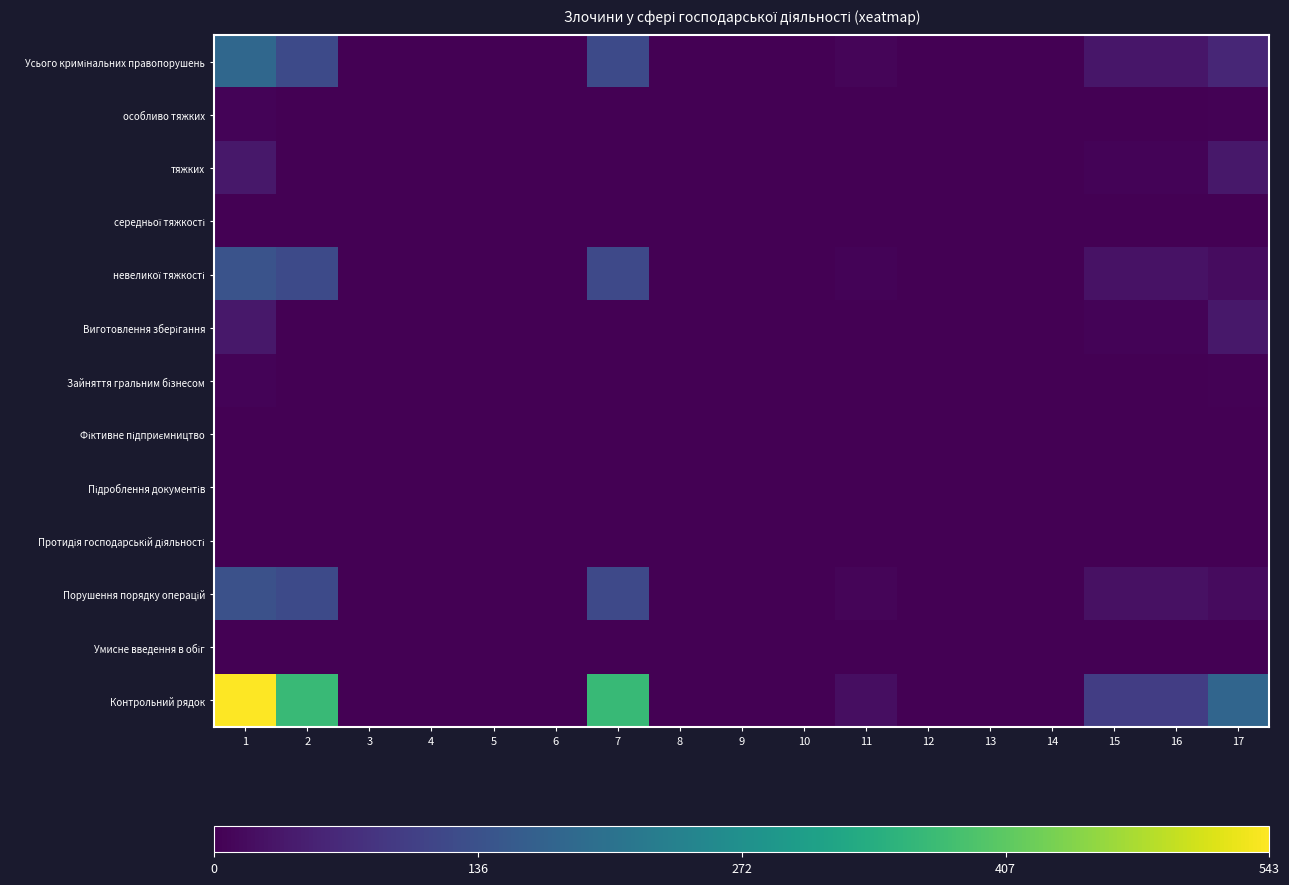

Which has a higher value, 6 or 1?

1